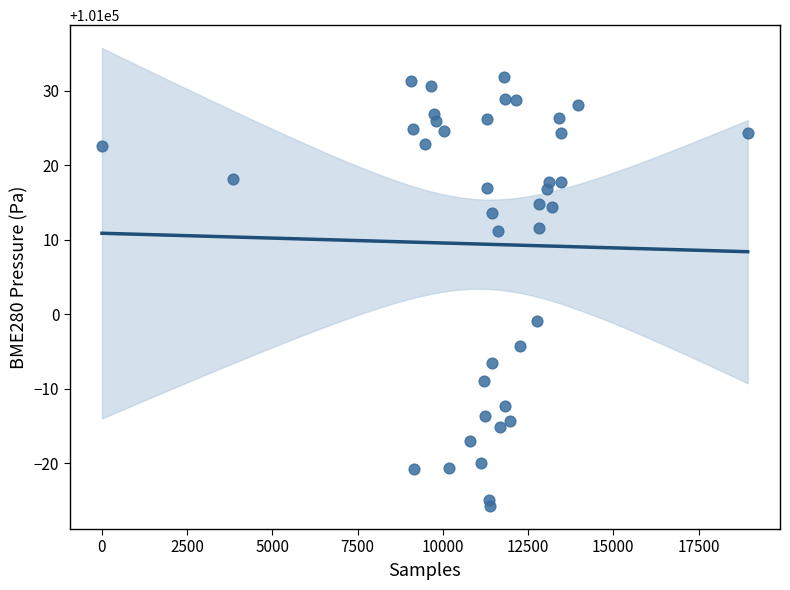

What Y value in the scatter plot is closest to 101003?

100999.0